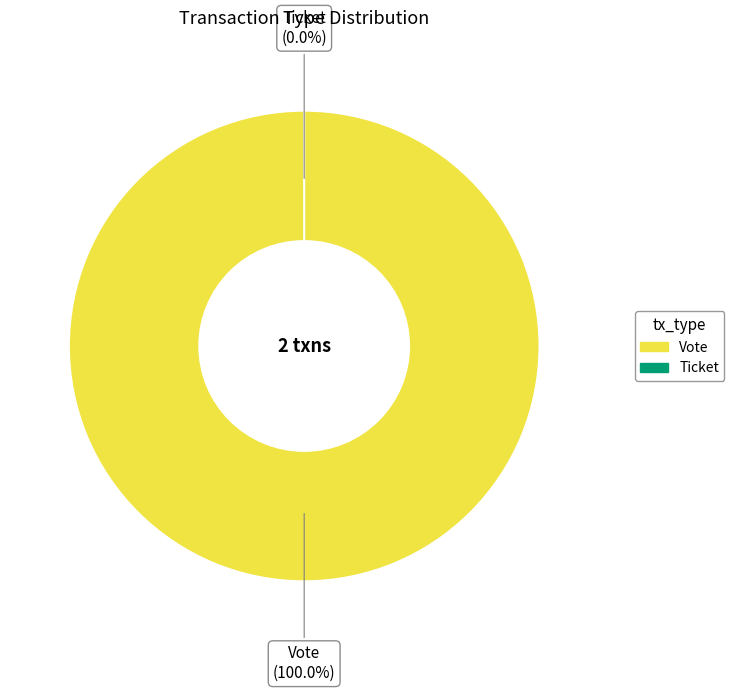

To the nearest percent, what is the combined percentage of Ticket and Vote?

100%